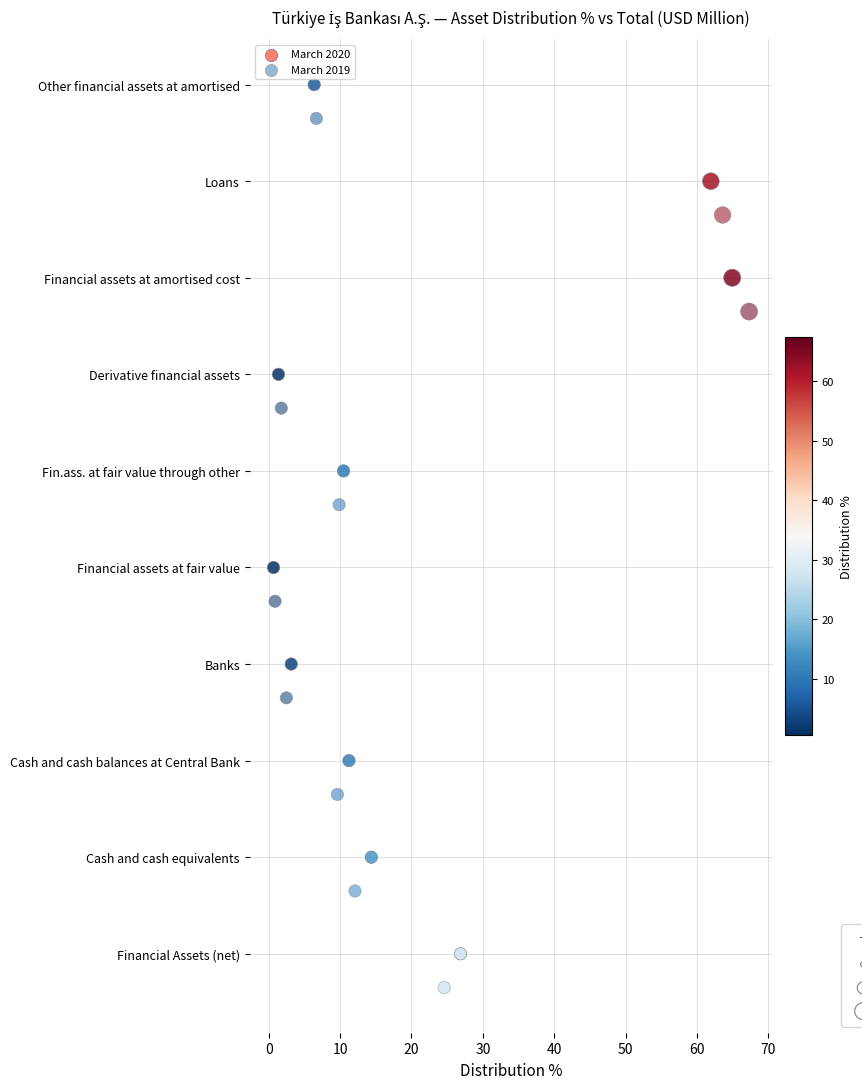

What are all the series names shown in the legend?

March 2020, March 2019